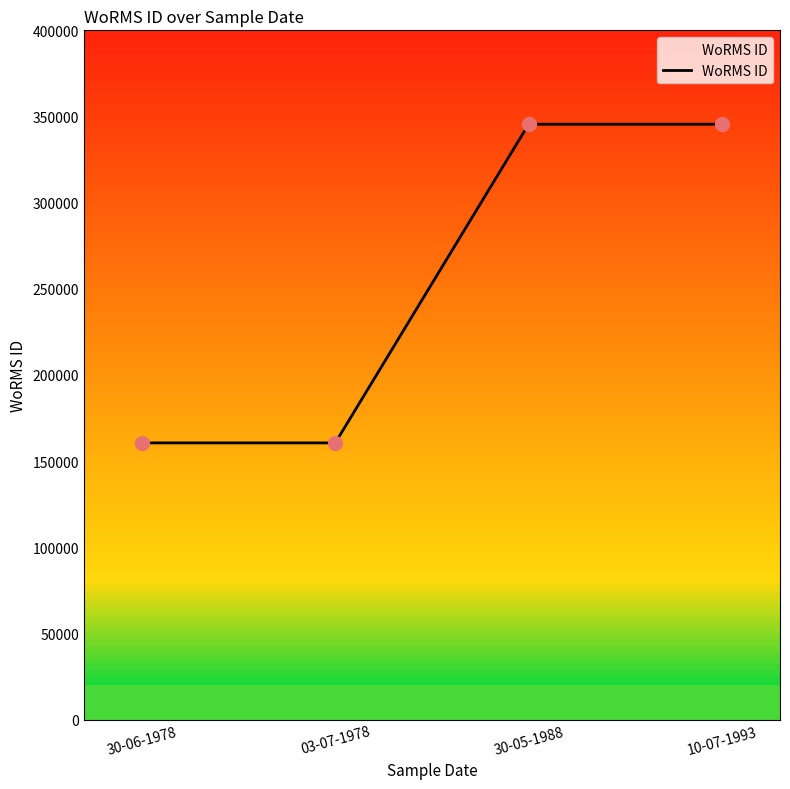

What is the ratio of the value at 10-07-1993 to the value at 30-06-1978?

2.2